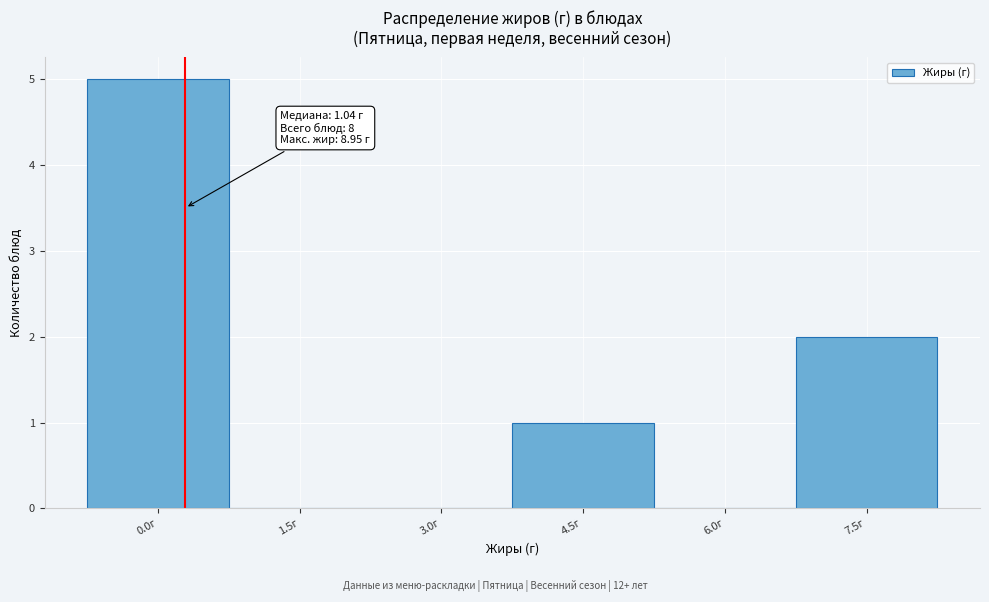

Reading right to left, extract all data points from this chart.

7.5г=2	6.0г=0	4.5г=1	3.0г=0	1.5г=0	0.0г=5